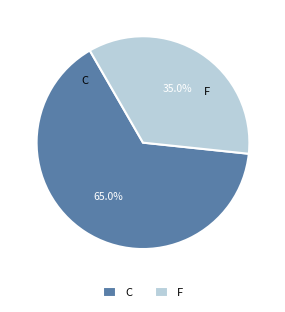

What is the majority slice?

C